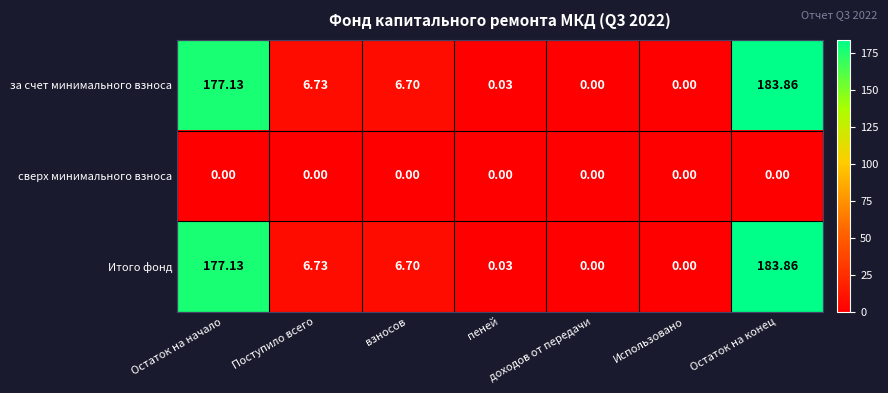

Is the value of за счет минимального взноса at Остаток на начало greater than the value of сверх минимального взноса at Остаток на конец?

Yes